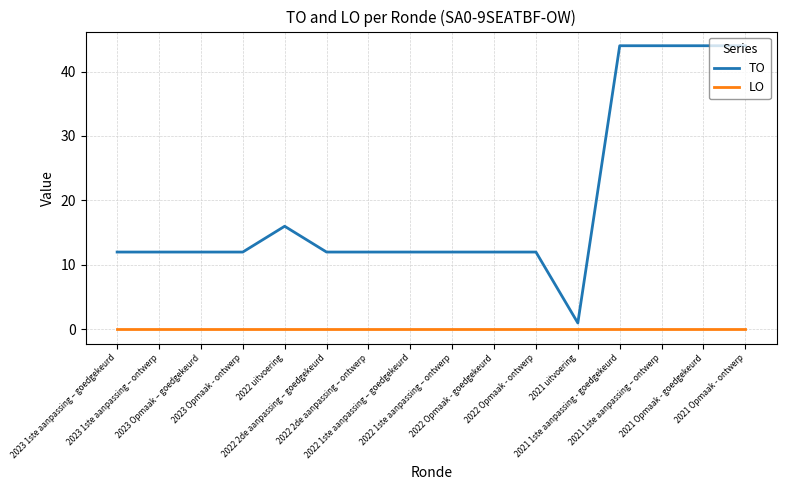

What position from the left is 2022 Opmaak - ontwerp?

11